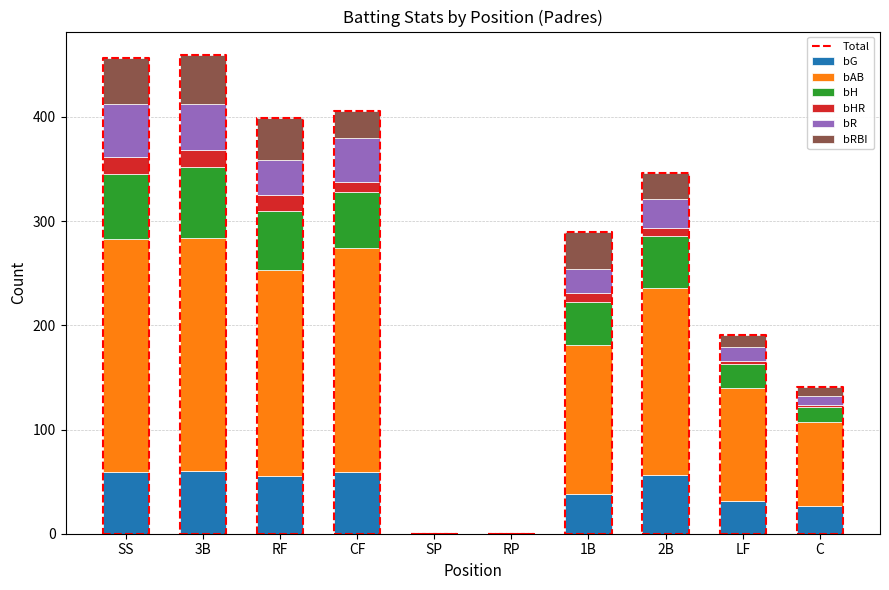

The value of bHR at 2B is 10. True or false?

False